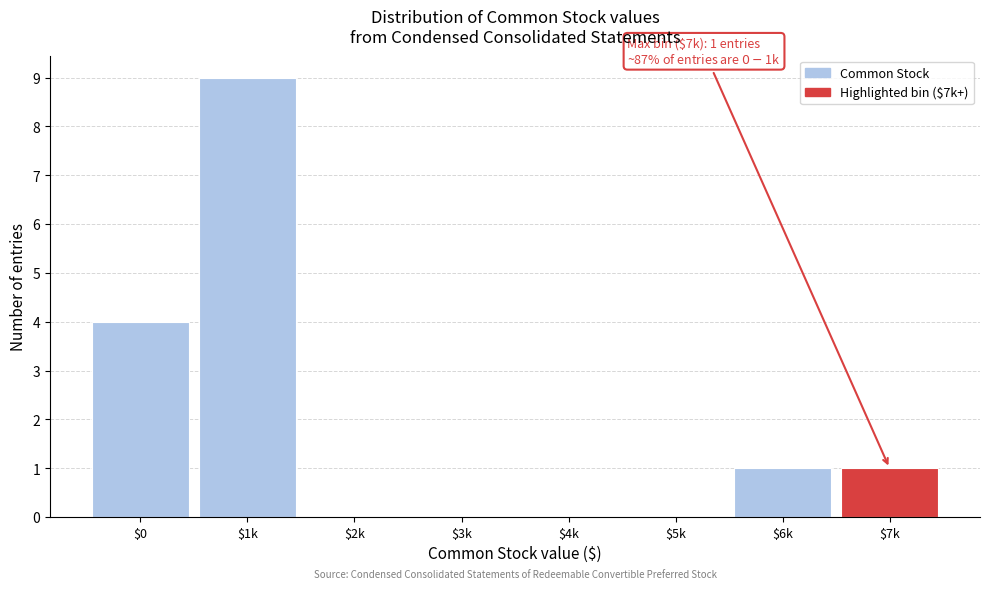

The value at $0 is 4. True or false?

True